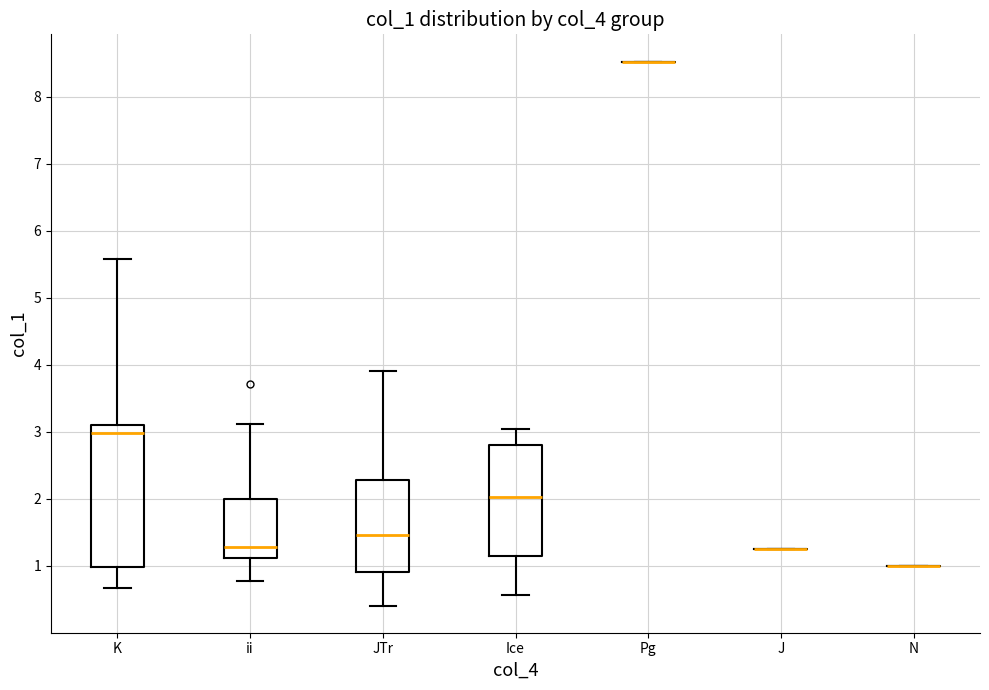

Reading left to right, transcribe this box plot: for each box, give where its median line is, the range the box spans, and where its two whiskers end, as read against the y-axis. The values are not printed on the chart, so give them approximately, as read against the axis.

K: median 3.0, box 1.0 to 3.1, whiskers 0.7 to 5.6
ii: median 1.3, box 1.1 to 2.0, whiskers 0.8 to 3.1
JTr: median 1.5, box 0.9 to 2.3, whiskers 0.4 to 3.9
Ice: median 2.0, box 1.1 to 2.8, whiskers 0.6 to 3.0
Pg: box collapsed to a line at 8.5, whiskers 8.5 to 8.5
J: box collapsed to a line at 1.3, whiskers 1.3 to 1.3
N: box collapsed to a line at 1.0, whiskers 1.0 to 1.0